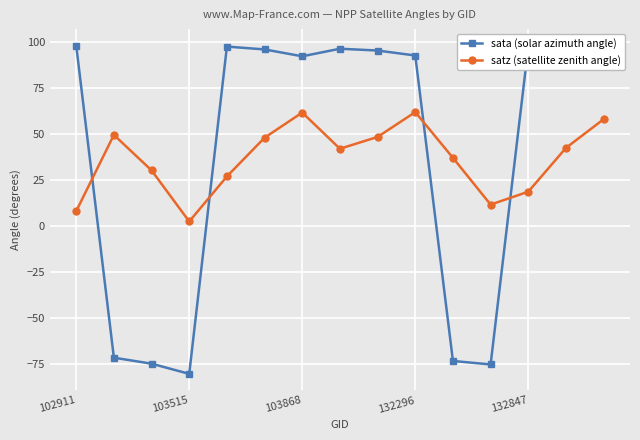

Rank the series by their maximum value, from highest to lowest.

sata (solar azimuth angle), satz (satellite zenith angle)